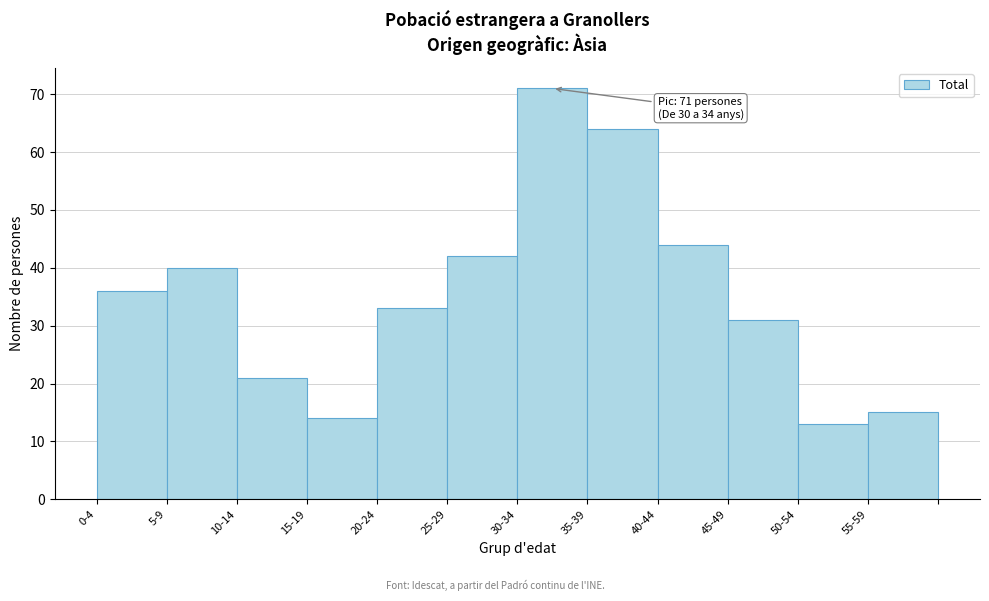

Reading left to right, extract all data points from this chart.

0-4=36	5-9=40	10-14=21	15-19=14	20-24=33	25-29=42	30-34=71	35-39=64	40-44=44	45-49=31	50-54=13	55-59=15